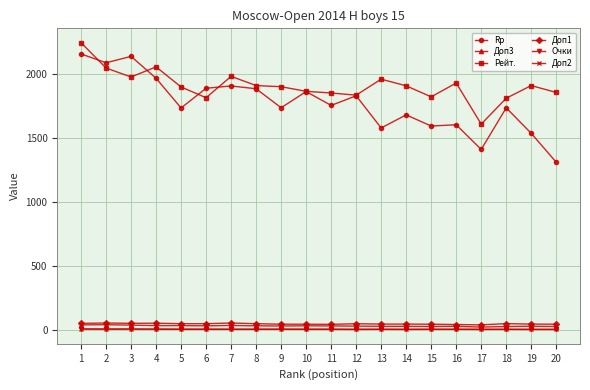

Which series has the largest total across all categories?

Рейт.